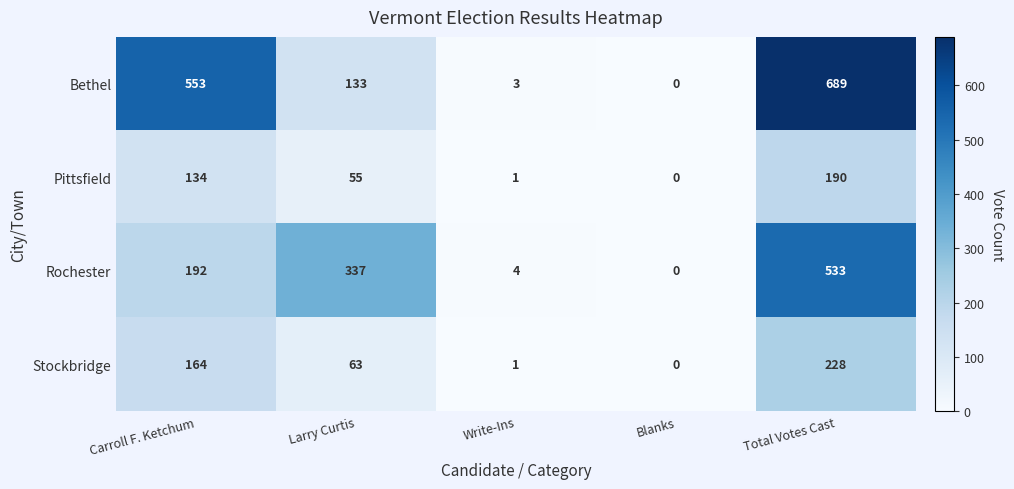

The value of Rochester at Carroll F. Ketchum is 108. True or false?

False